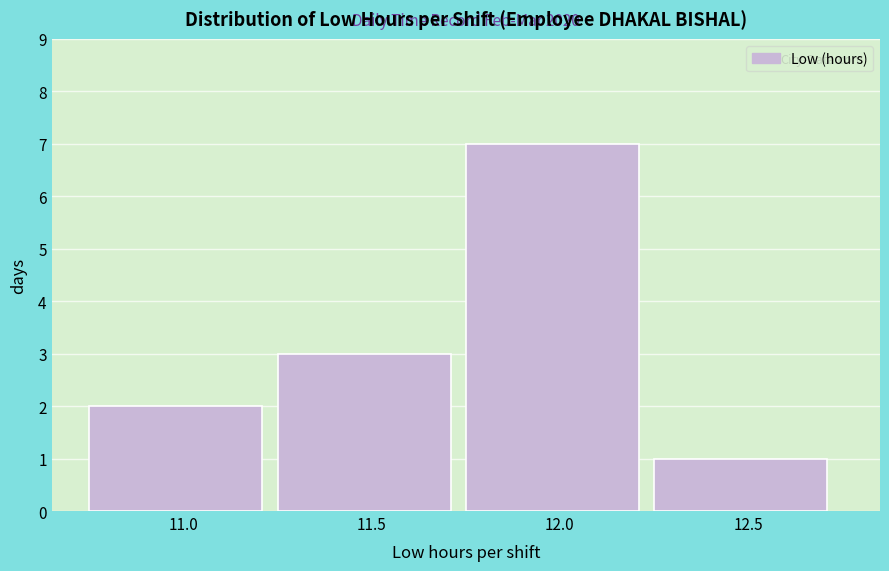

Reading left to right, transcribe all the data shown in this chart.

11.0=2	11.5=3	12.0=7	12.5=1